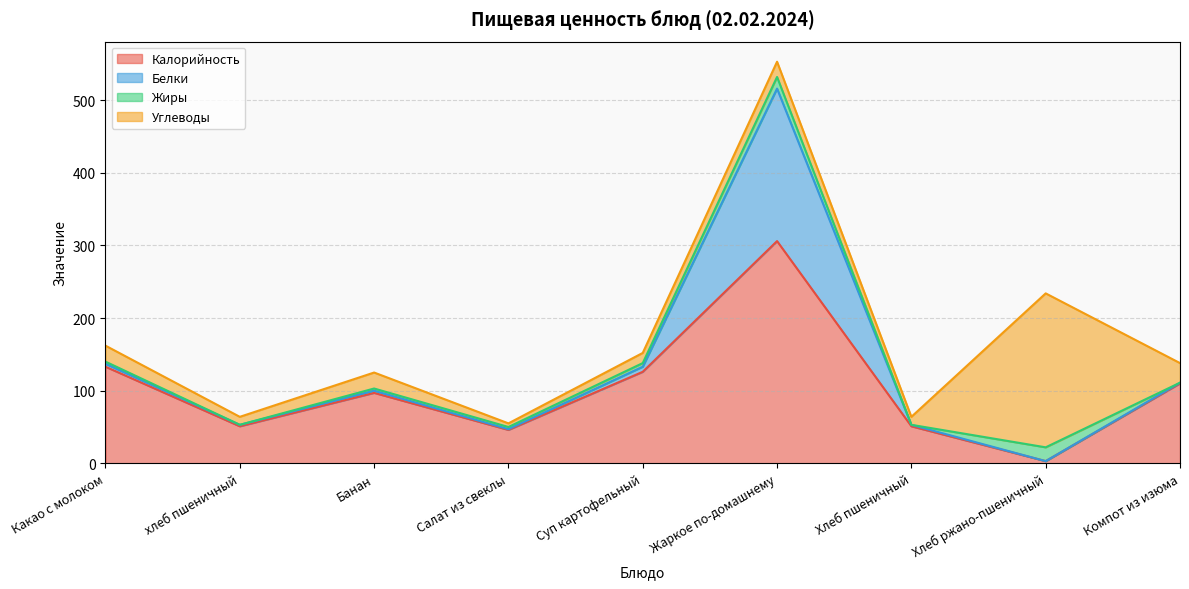

List the labels in order of Жиры value, smallest first.

хлеб пшеничный, Хлеб пшеничный, Компот из изюма, Какао с молоком, Банан, Салат из свеклы, Суп картофельный, Жаркое по-домашнему, Хлеб ржано-пшеничный